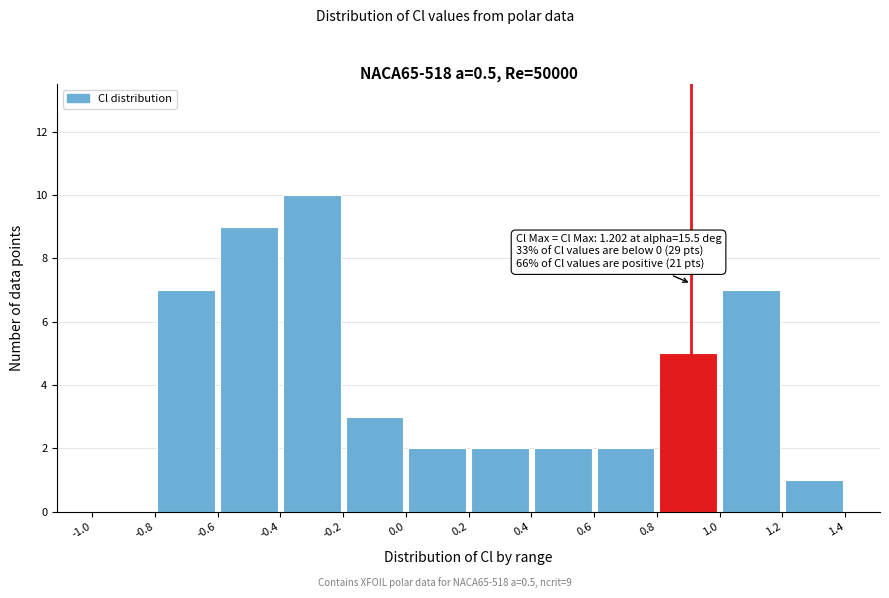

Which range on the x-axis has the tallest bar?

-0.4 to -0.2